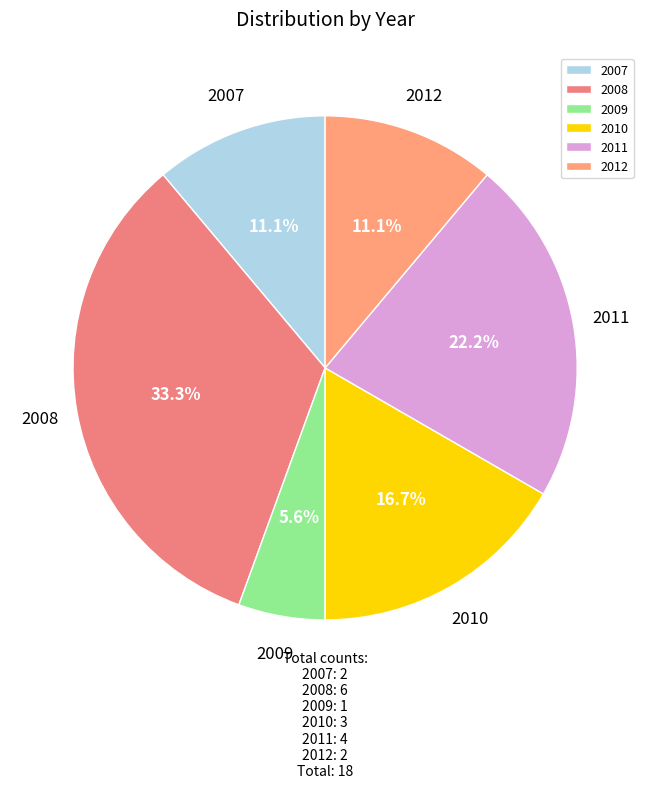

Is it true that 2007 is 11% of the pie?

True